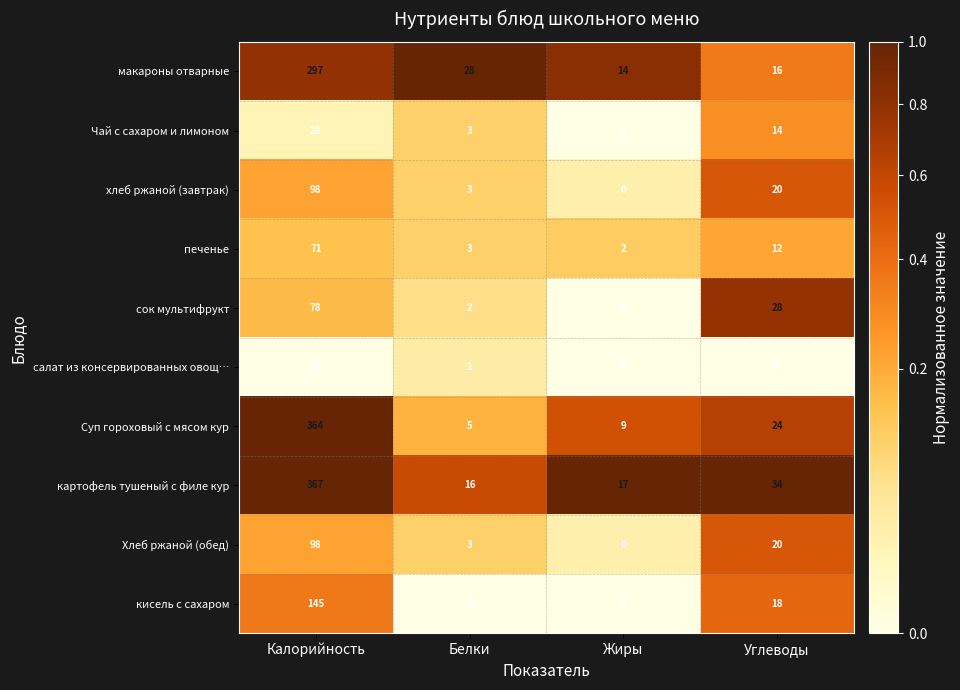

What is the highest value of the салат из консервированных овощ… series?

21